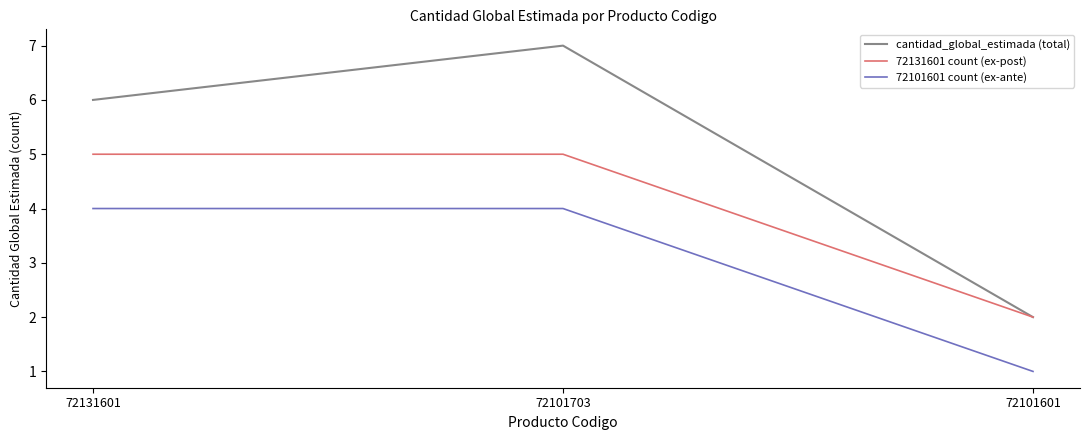

How many 72101601 count (ex-ante) values are between 1 and 4?

3